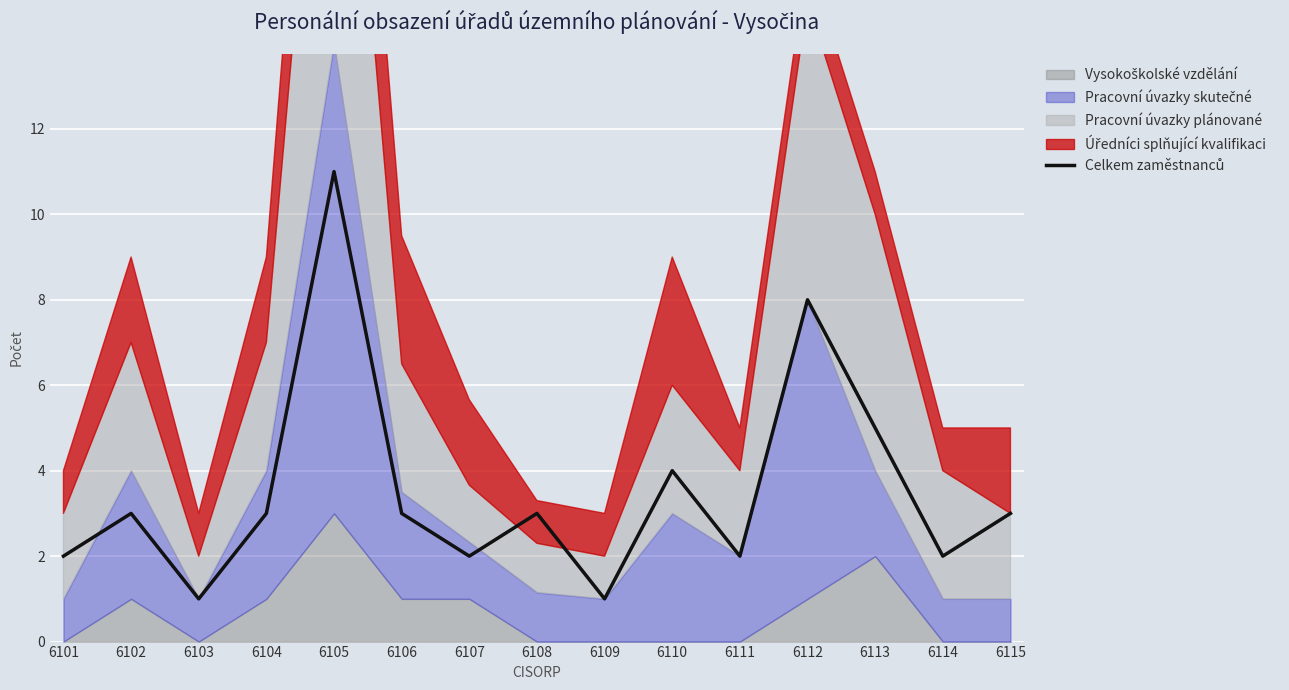

List the labels in order of value, largest first.

6105, 6112, 6113, 6110, 6102, 6104, 6106, 6108, 6115, 6101, 6107, 6111, 6114, 6103, 6109